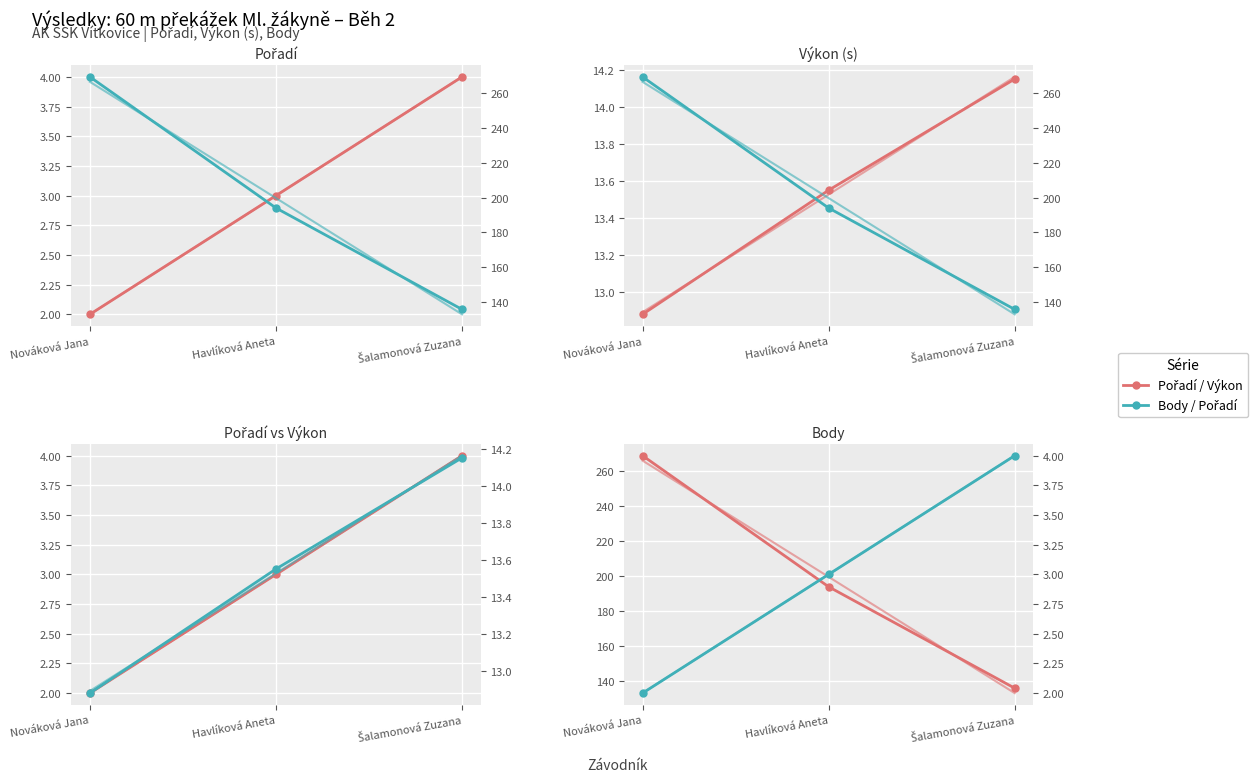

What is the label of the 3rd point from the right?

Nováková Jana